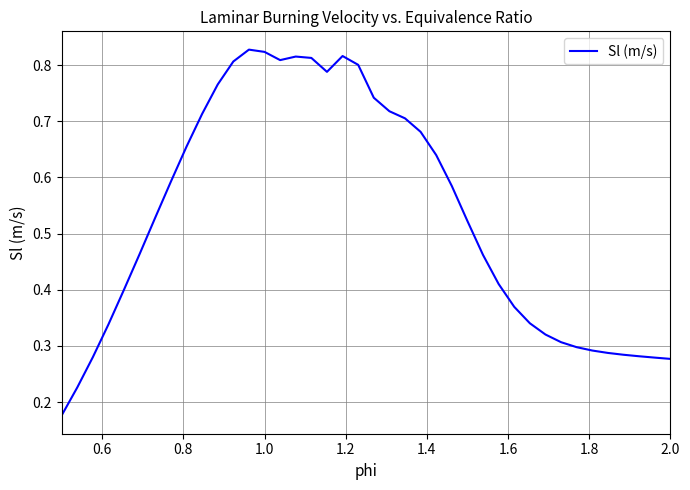

How many lines are shown in the chart?

1